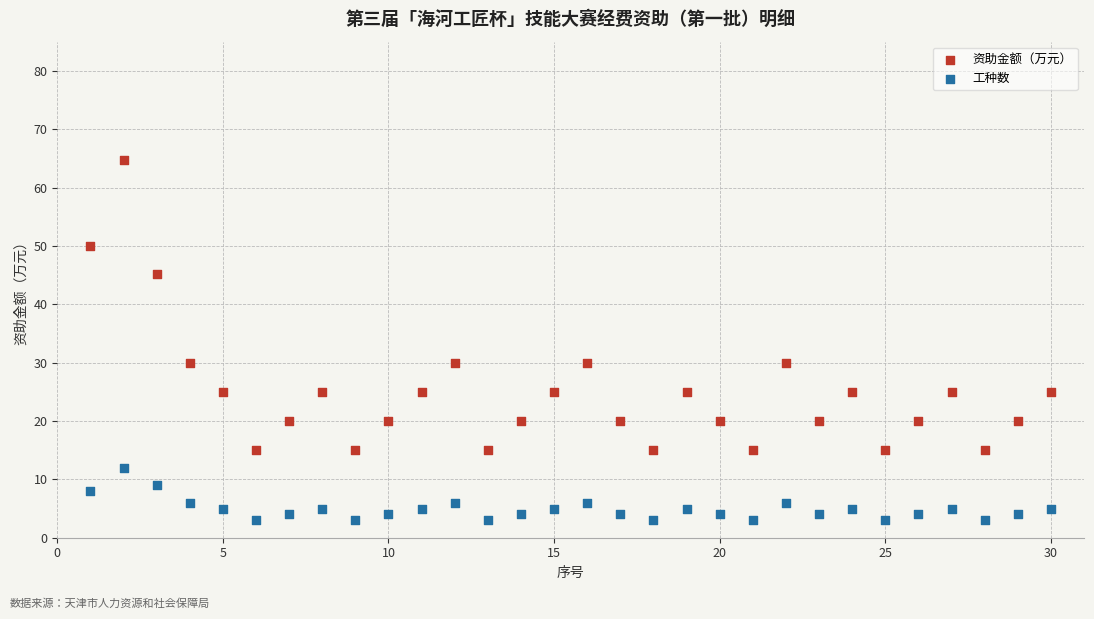

Which series reaches the maximum Y coordinate?

资助金额（万元）